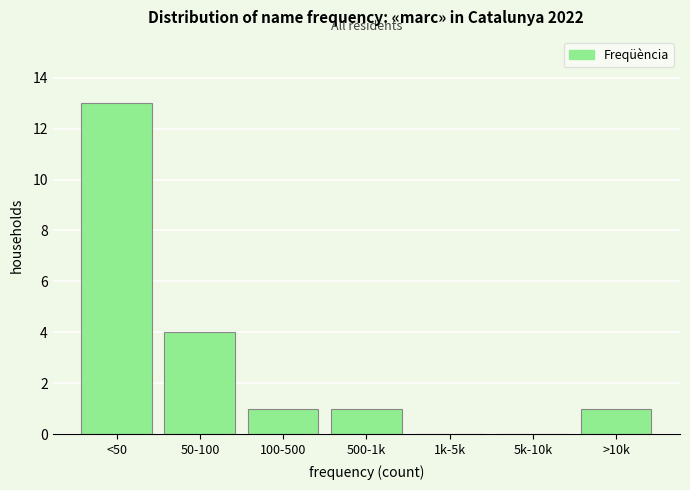

Reading left to right, what are all the values shown in this chart?

<50=13	50-100=4	100-500=1	500-1k=1	1k-5k=0	5k-10k=0	>10k=1